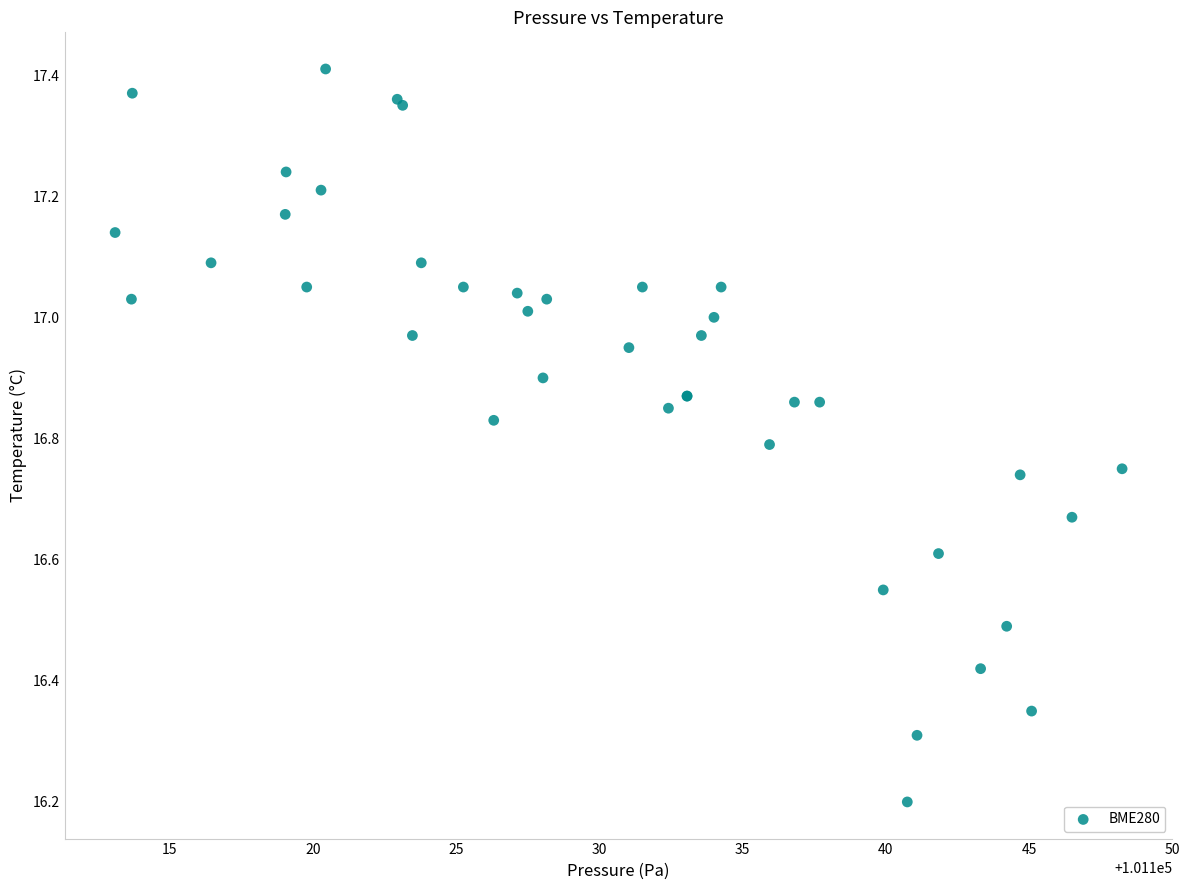

What Y value in the scatter plot is closest to 16?

16.2